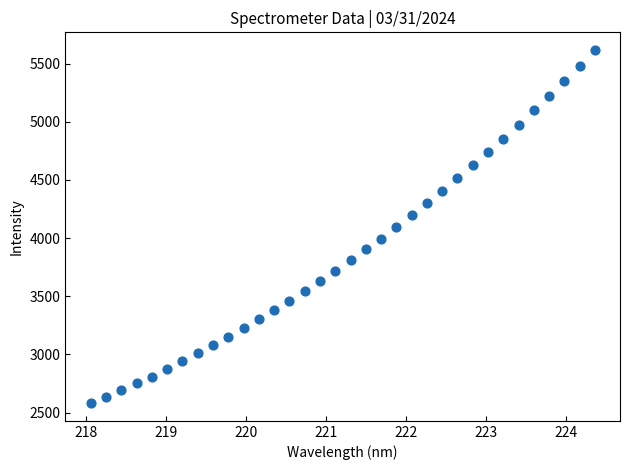

What is the range of X values (max minus min)?

6.3